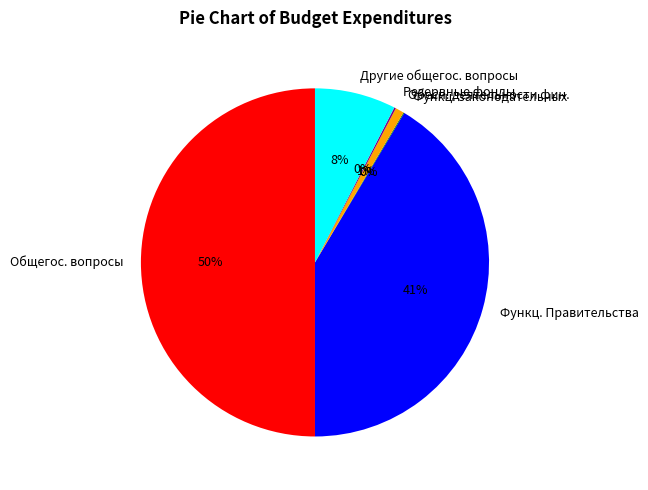

Is Функц. Правительства the majority of the pie?

No